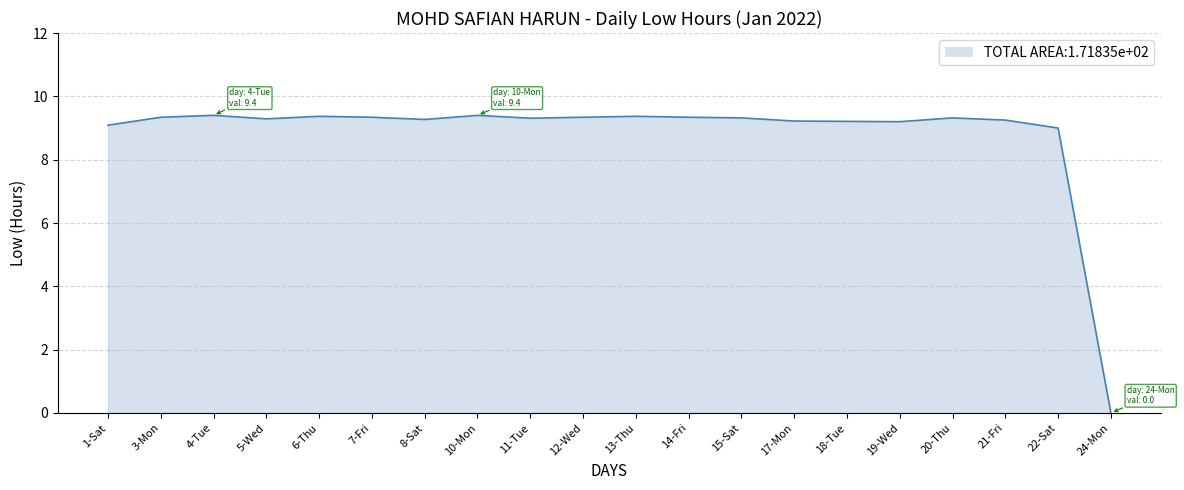

What is the ratio of the value at 8-Sat to the value at 17-Mon?

1.0